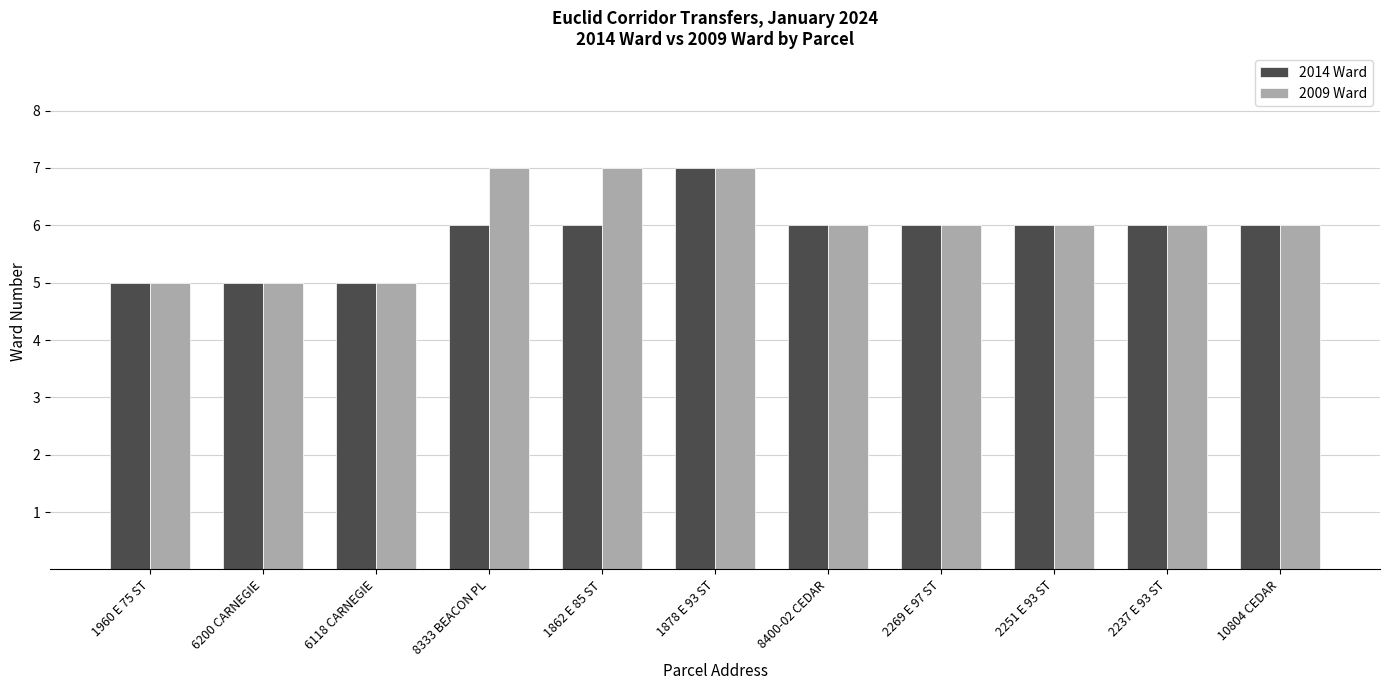

Between 1960 E 75 ST and 8333 BEACON PL, which series saw the biggest shift?

2009 Ward